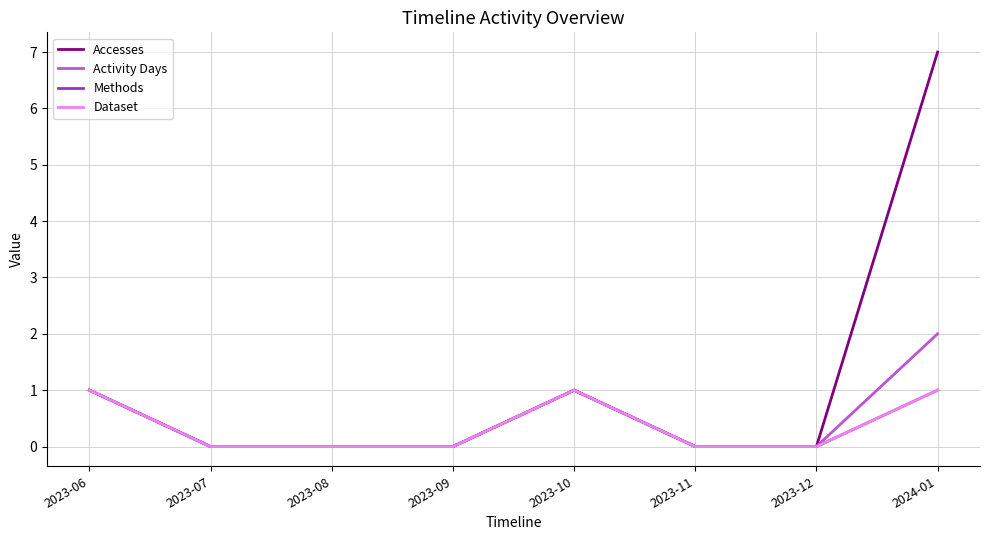

True or false: Dataset and Accesses cross at least once.

False